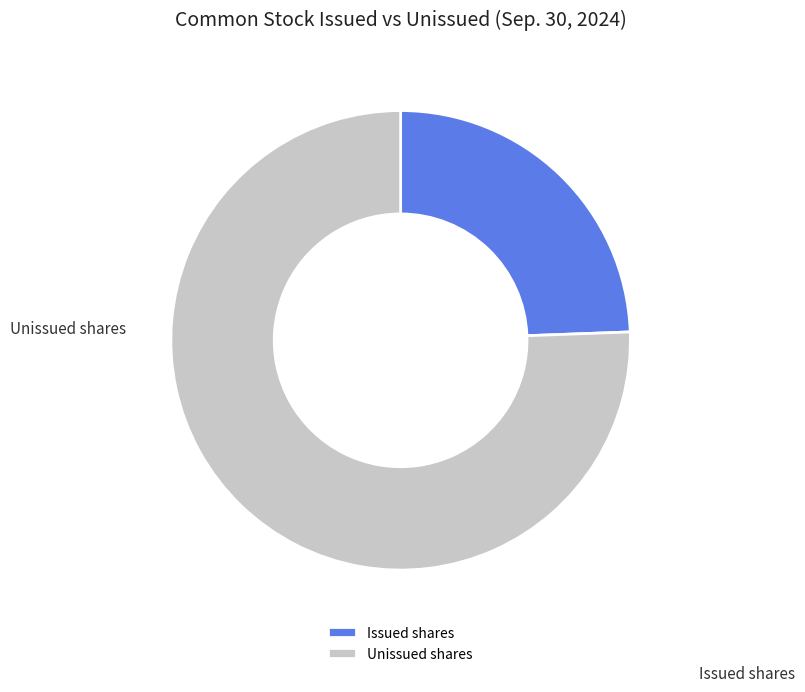

True or false: Unissued shares accounts for 89% of the total.

False